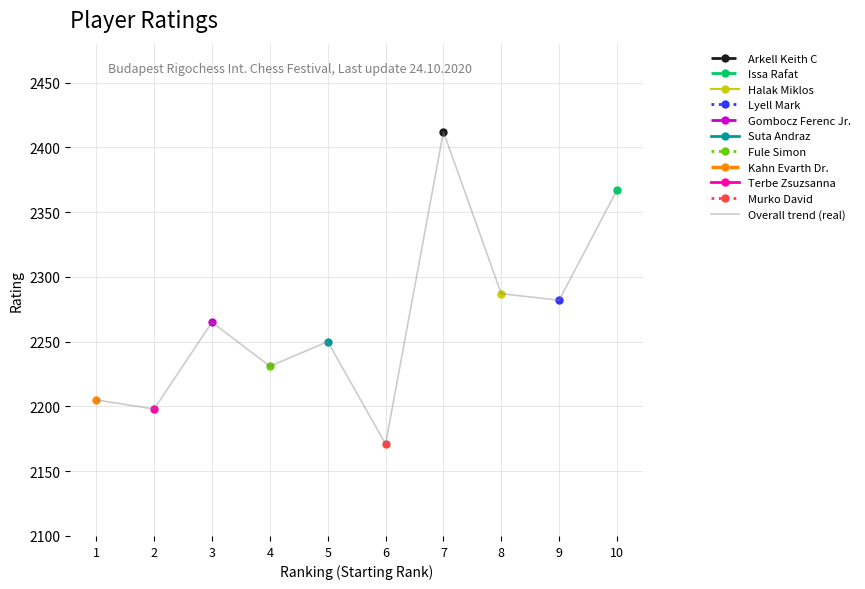

What is the approximate value at 7?

2412